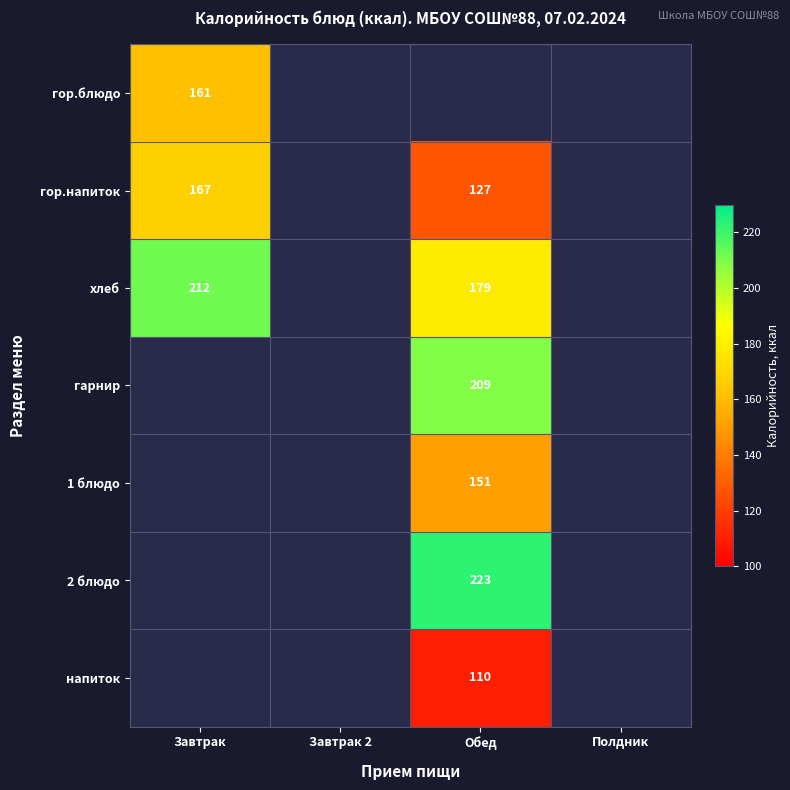

Is the value of 2 блюдо at Обед greater than the value of 1 блюдо at Обед?

Yes